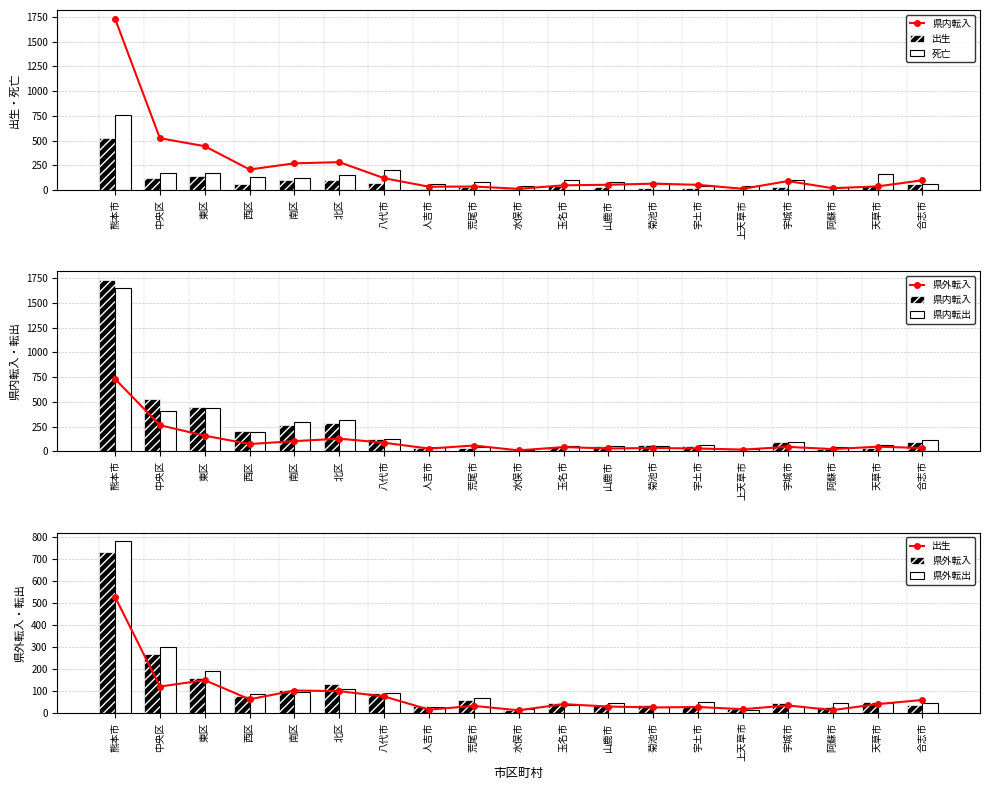

Does the chart contain stacked bars?

No